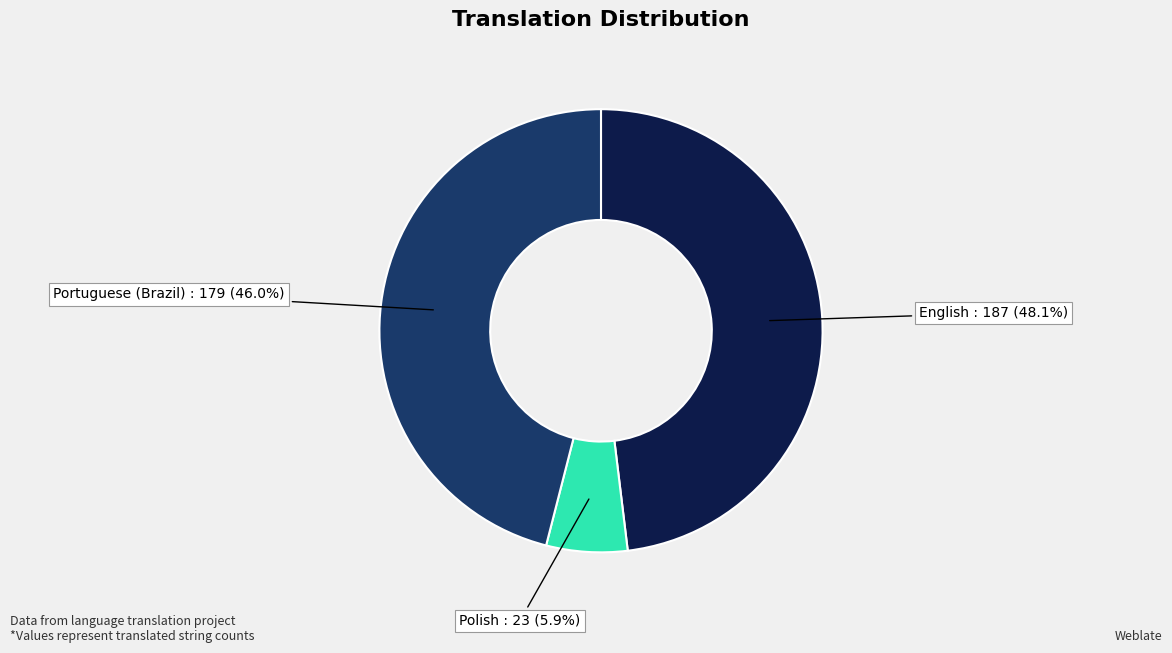

What percentage is NOT represented by Polish?

94.1%